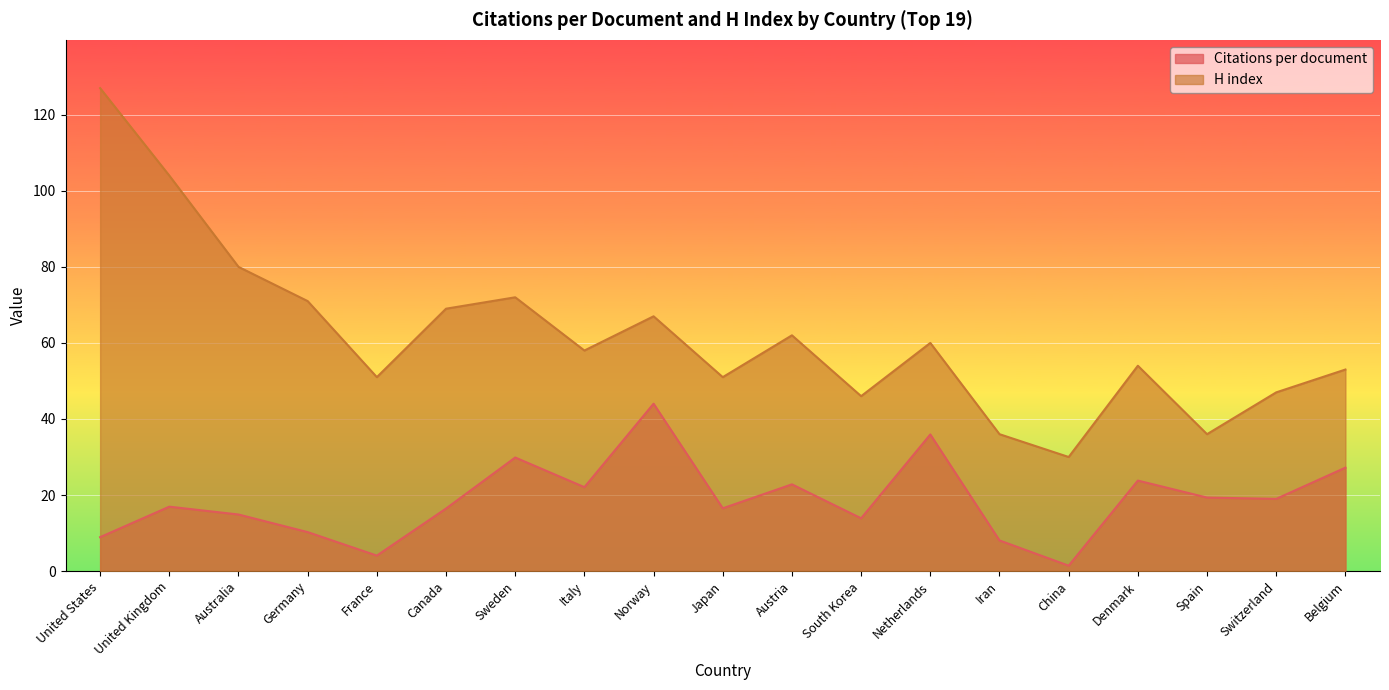

What is the greatest value displayed?

127.0